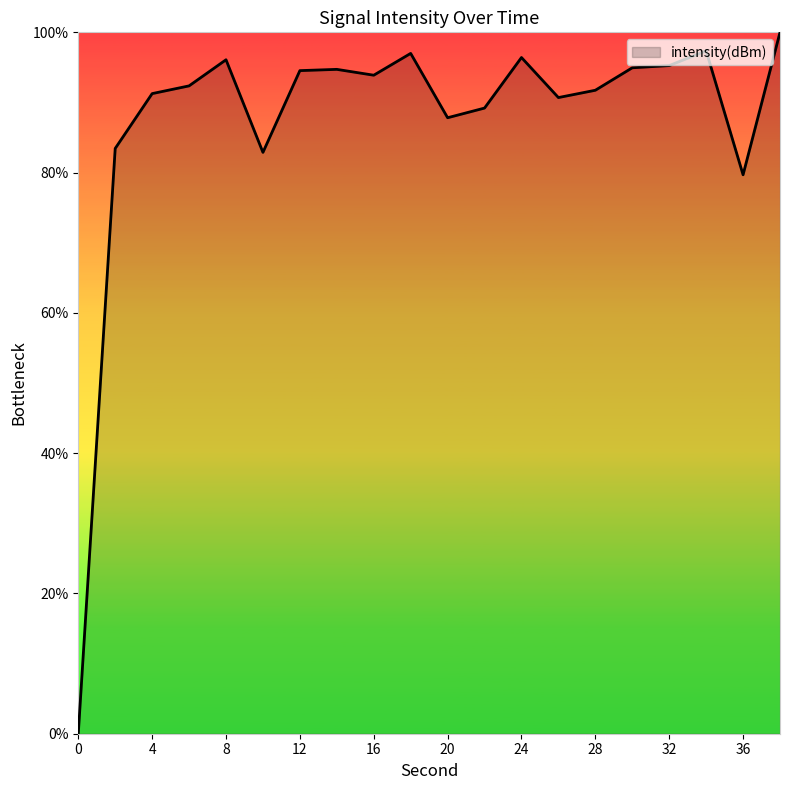

What is the maximum value shown in the chart?

100.0